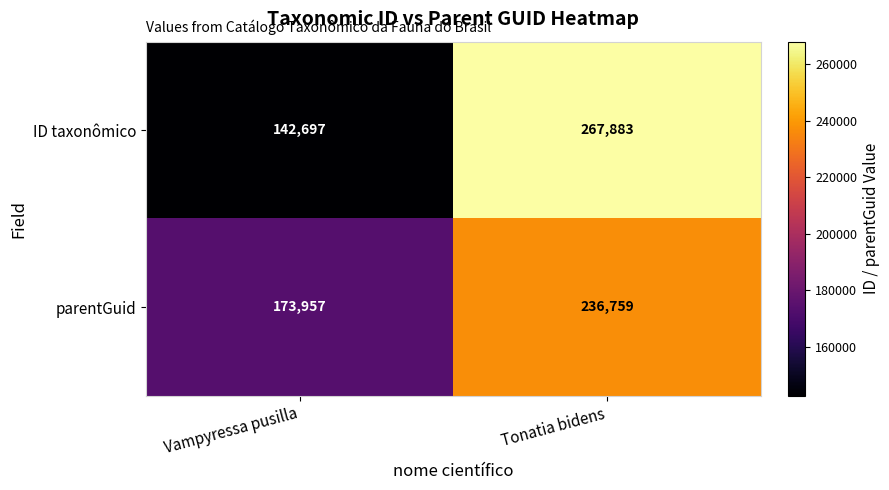

How many categories are shown in the chart?

2